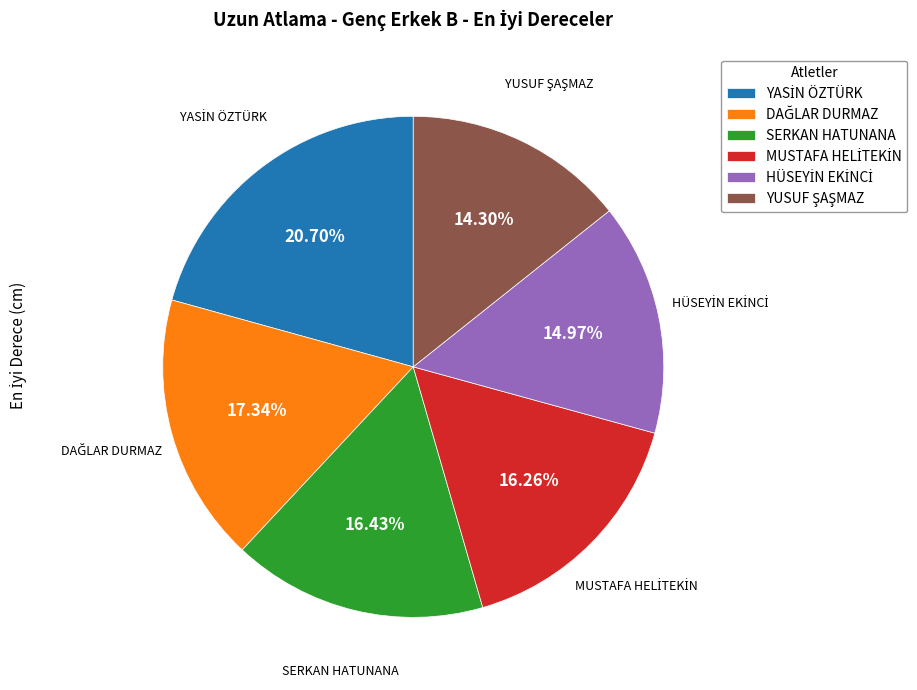

Is there any slice that represents more than half of the pie?

No